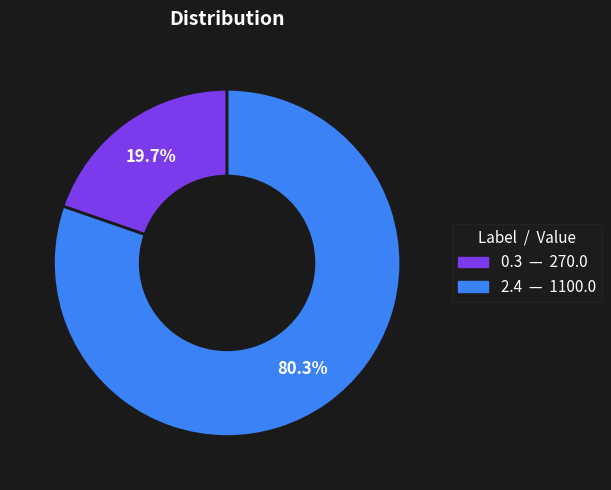

To the nearest percent, what portion does 2.4 represent?

80%